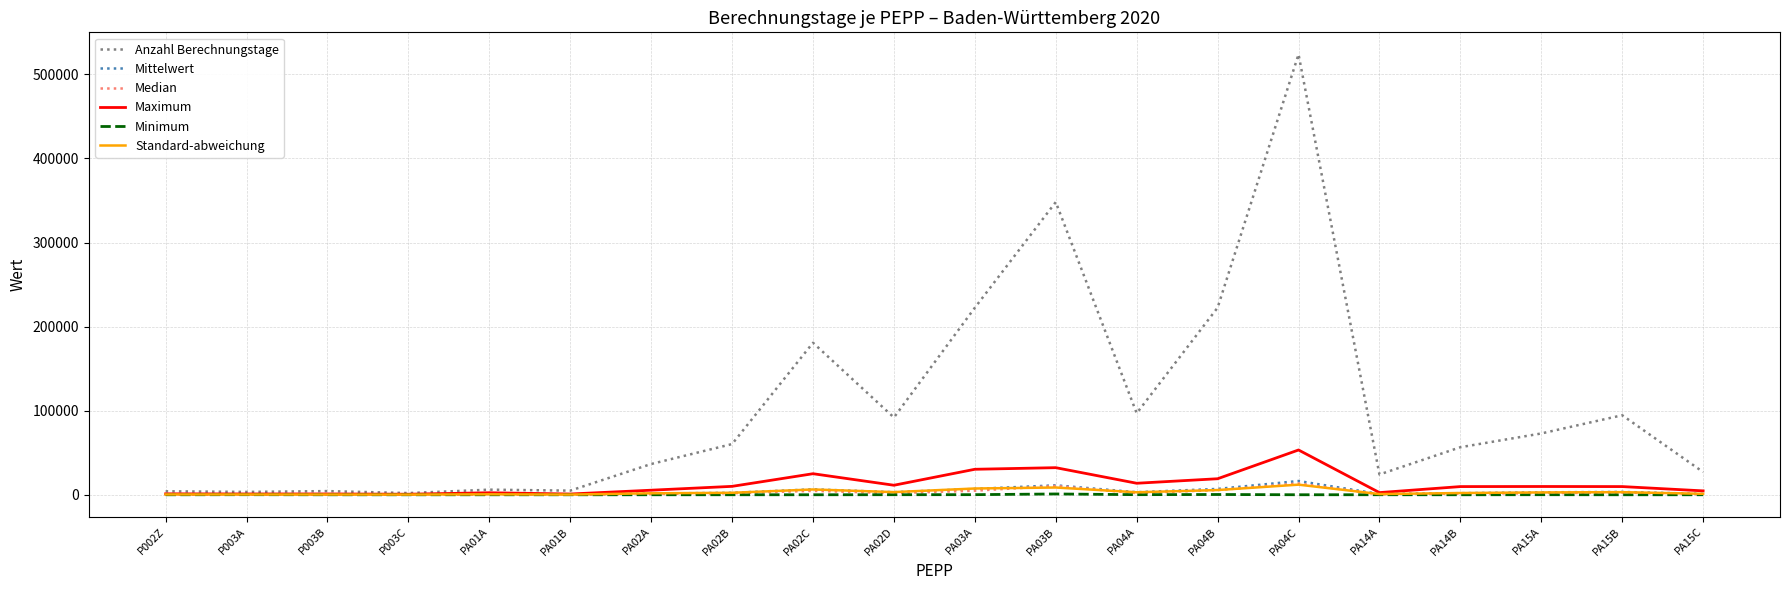

What is the total value across all series at PA15C?

34357.6